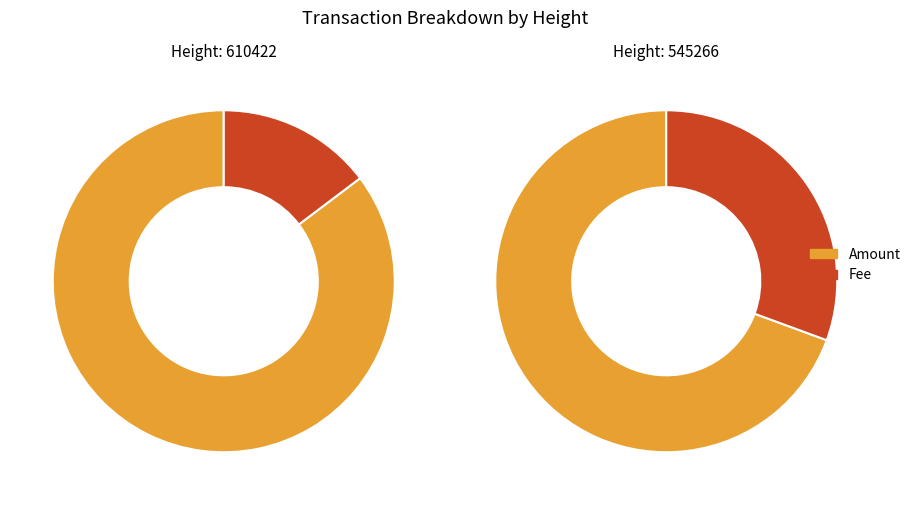

Which series changed the most between 610422 and 545266?

Fee